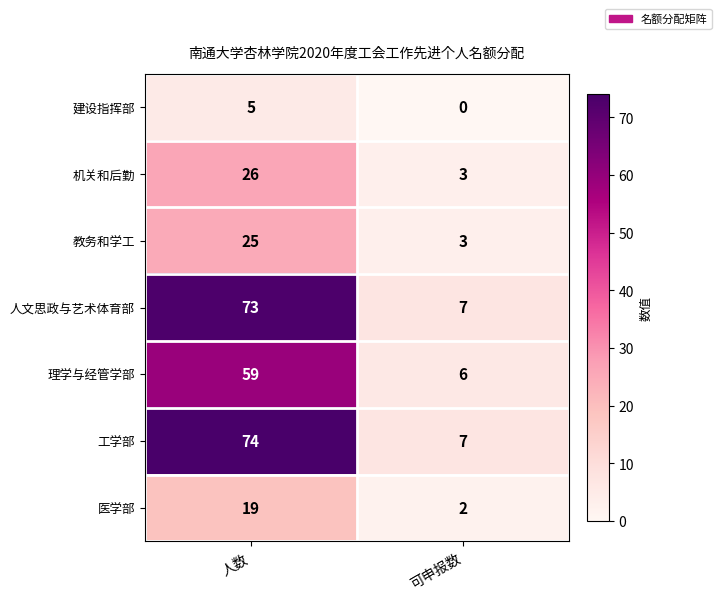

Which series has the largest total across all categories?

工学部